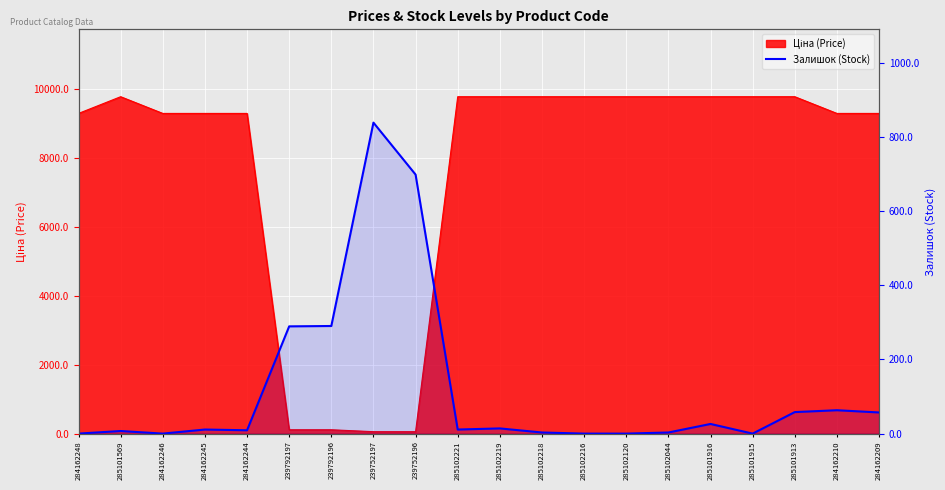

What is the sum of the values at 285101915 and 285102221?

11